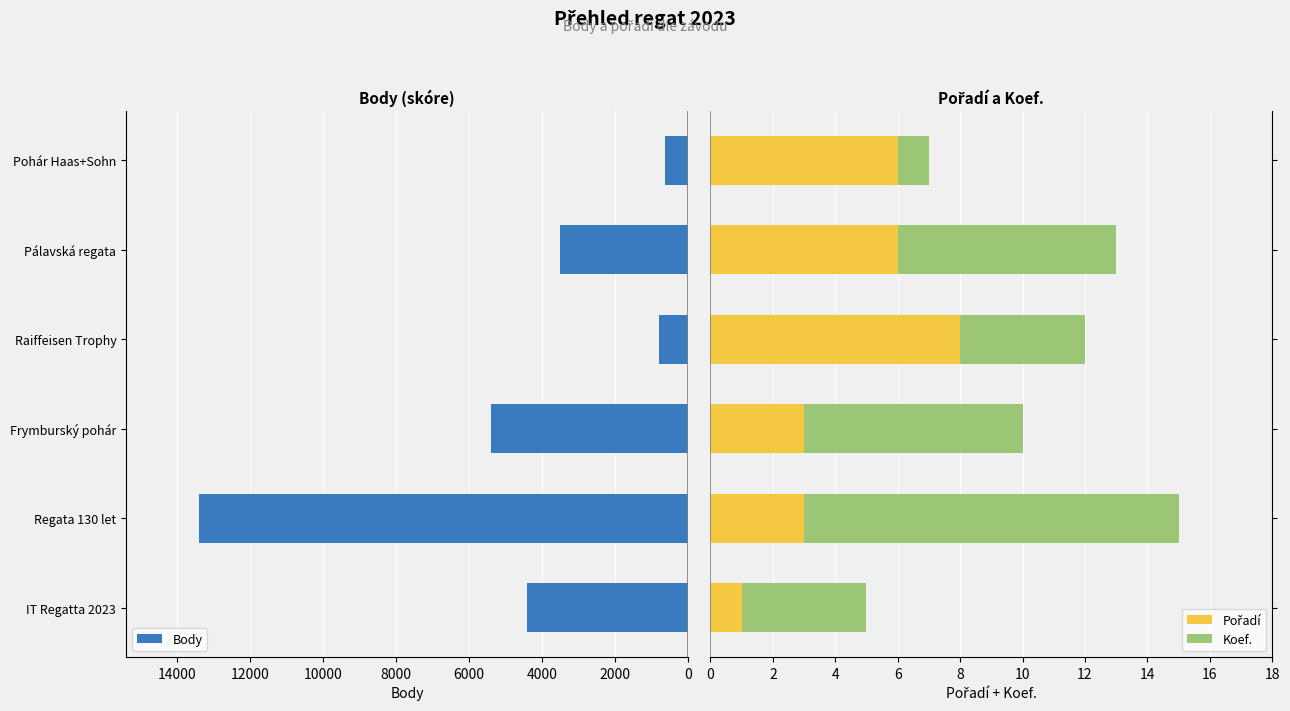

What is the average value of the Pořadí series?

4